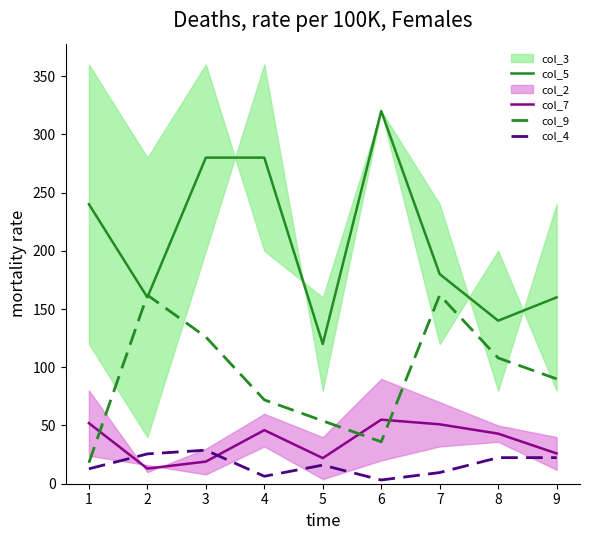

What is the sum of all col_5 values?

1880.0